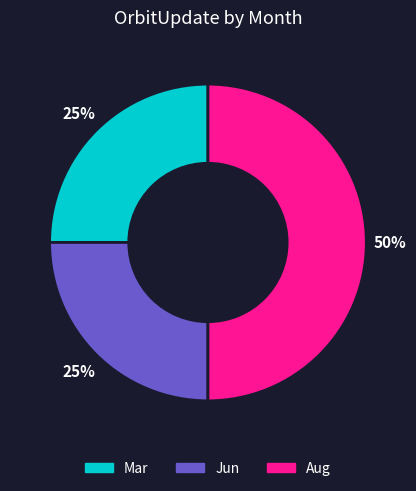

Is it true that Mar is 19% of the pie?

False